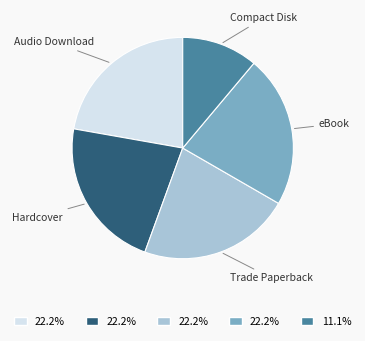

Is there any slice that represents more than half of the pie?

No